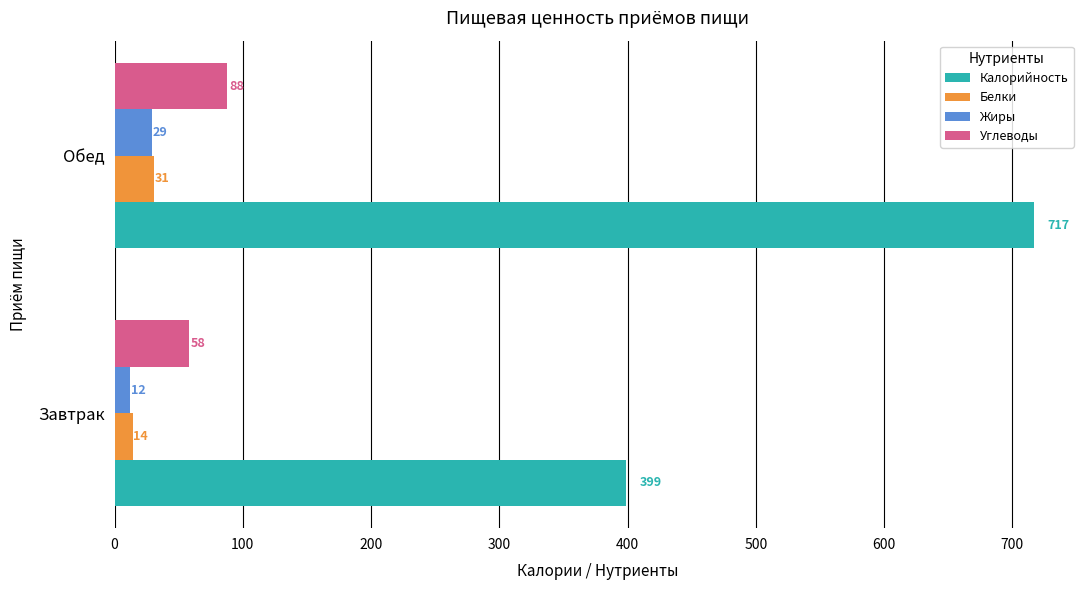

True or false: Углеводы has a value of 33 at Обед.

False